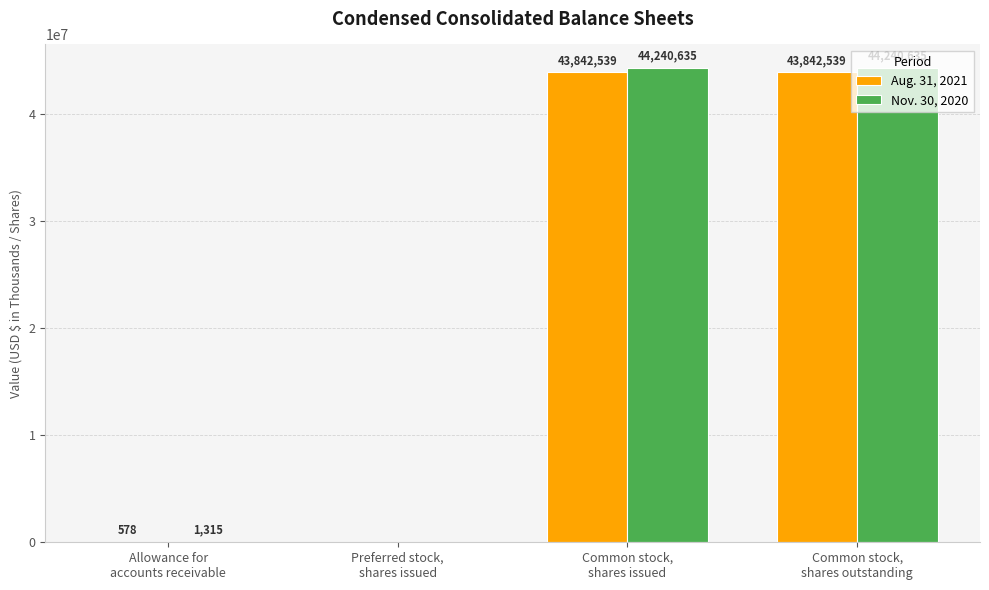

What is the maximum value for Nov. 30, 2020?

44240635